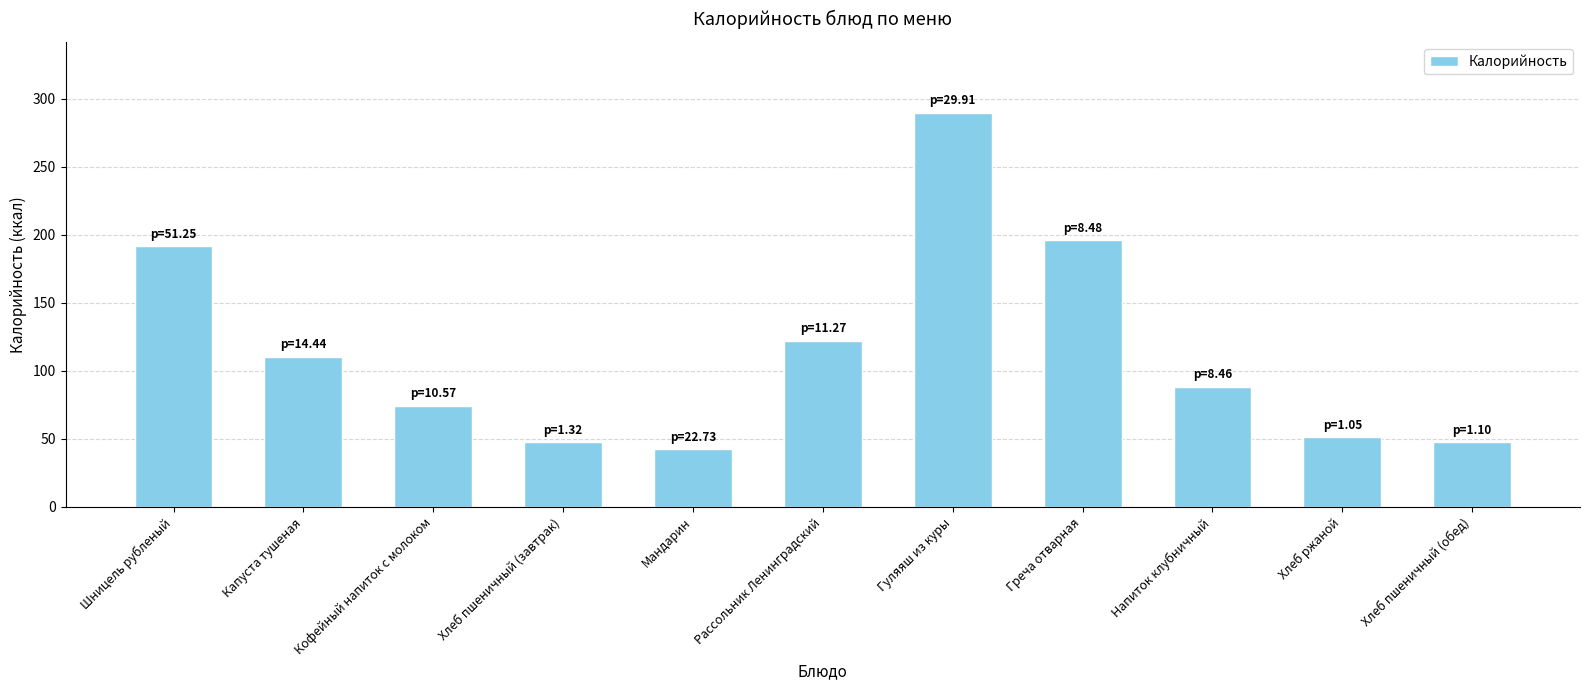

Reading left to right, extract all data points from this chart.

Шницель рубленый=191.5	Капуста тушеная=110.5	Кофейный напиток с молоком=74.4	Хлеб пшеничный (завтрак)=47.4	Мандарин=42.4	Рассольник Ленинградский=121.9	Гуляяш из куры=289.5	Греча отварная=196.0	Напиток клубничный=88.1	Хлеб ржаной=51.0	Хлеб пшеничный (обед)=47.4